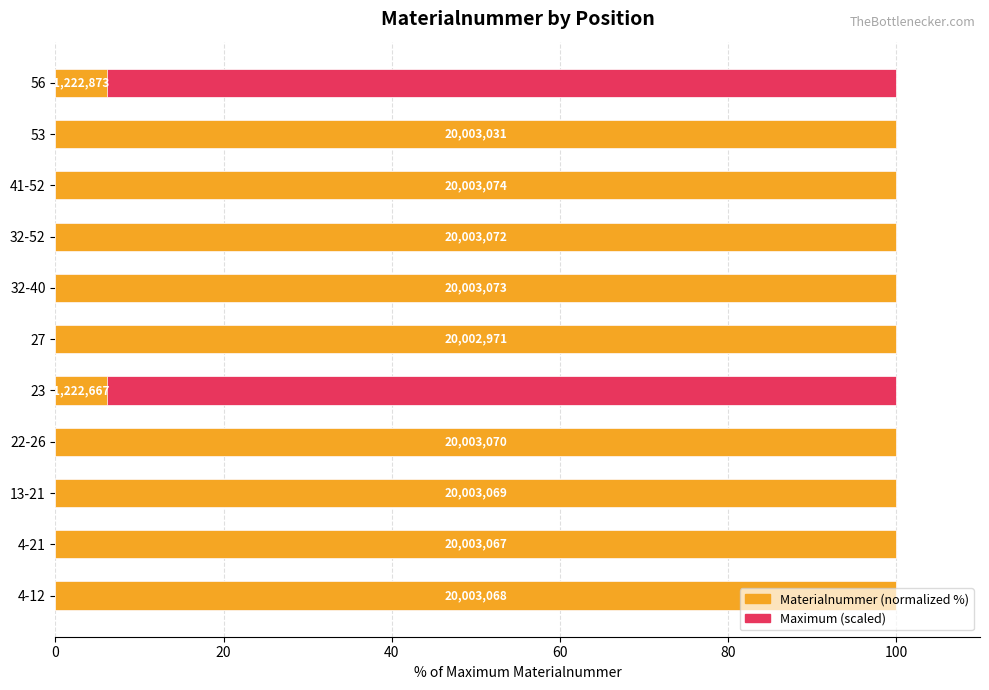

Is it true that Maximum (scaled) equals 0.3 at 8?

False